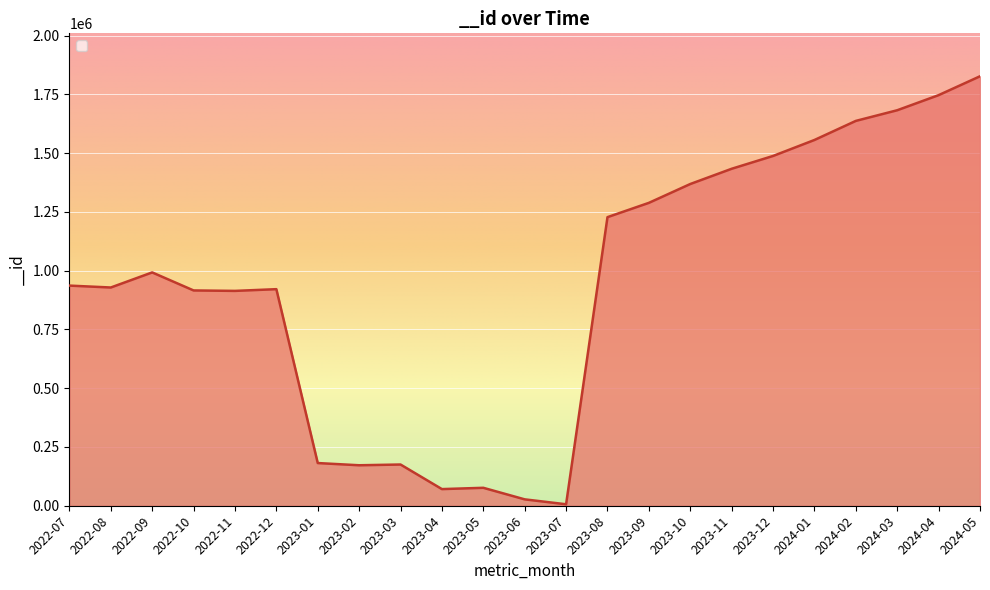

The value at 2022-11 is 457312. True or false?

False